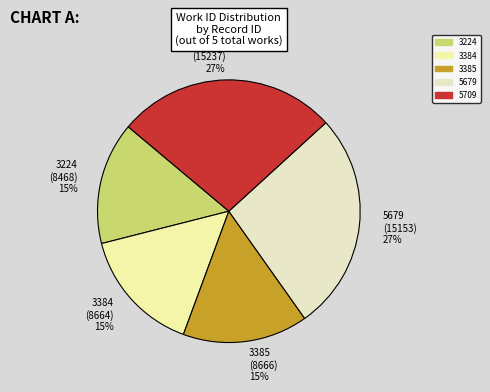

To the nearest percent, what is the average slice percentage?

20%